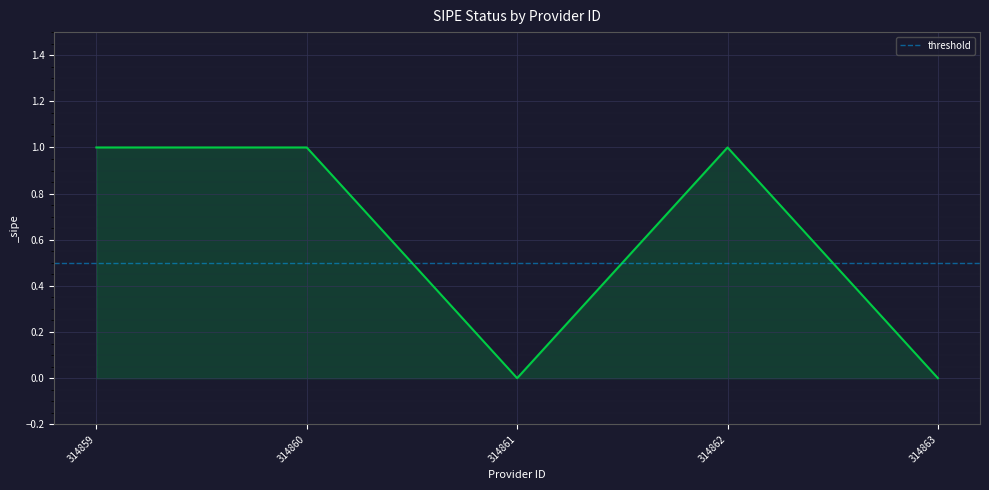

True or false: the data has more than 2 interior local peaks.

False